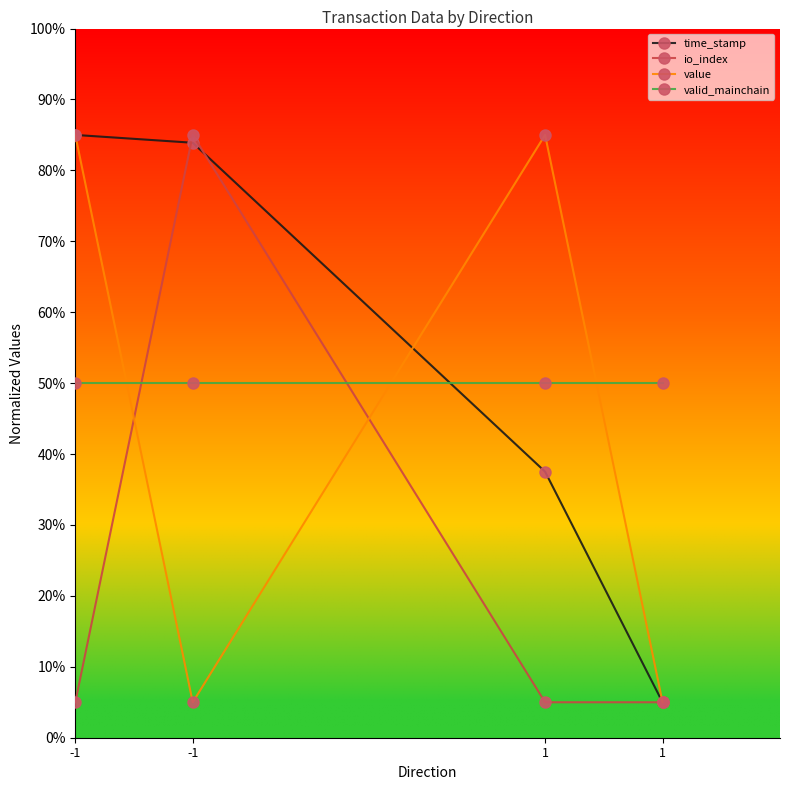

True or false: io_index has more than 0 interior local peaks.

True